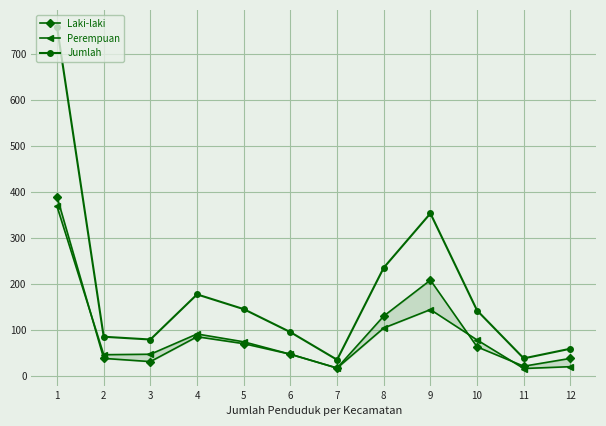

What is the difference between the second highest and minimum values in the Jumlah series?

318